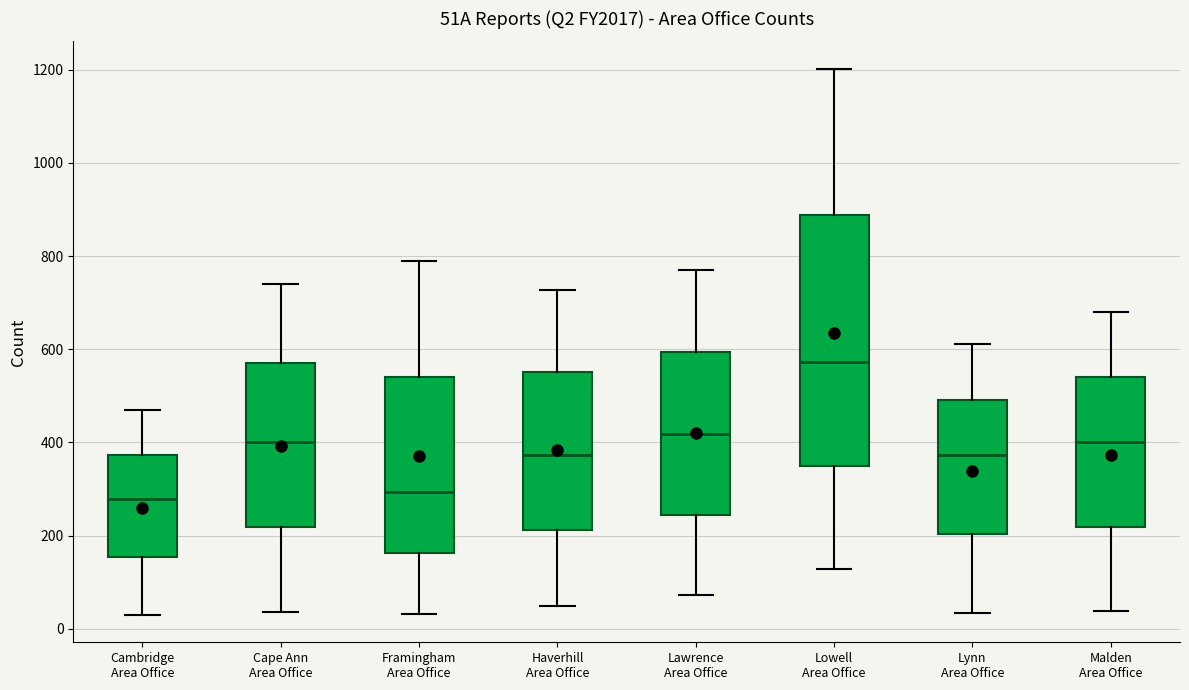

Where does the lower whisker of the box for Lawrence Area Office end on the y-axis? The values are not printed on the chart, so give them approximately, as read against the axis.

80